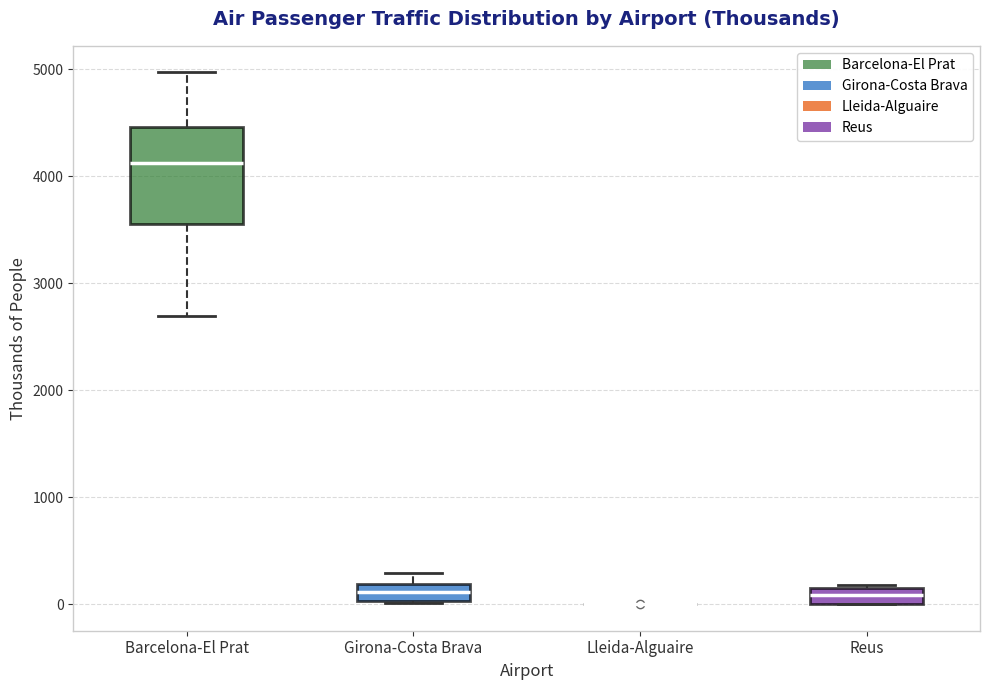

Comparing the boxes themselves (not the whiskers), which one is the tallest?

Barcelona-El Prat